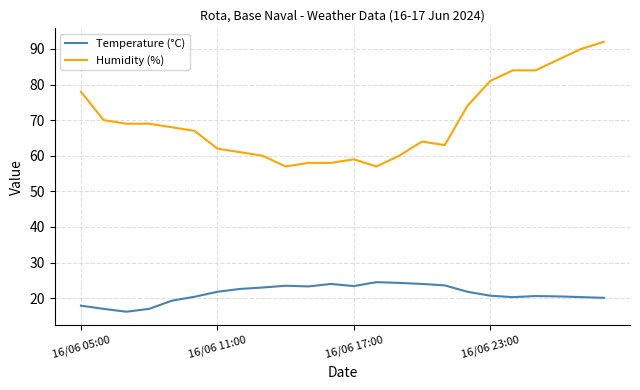

Rank the series by their average value, from lowest to highest.

Temperature (°C), Humidity (%)